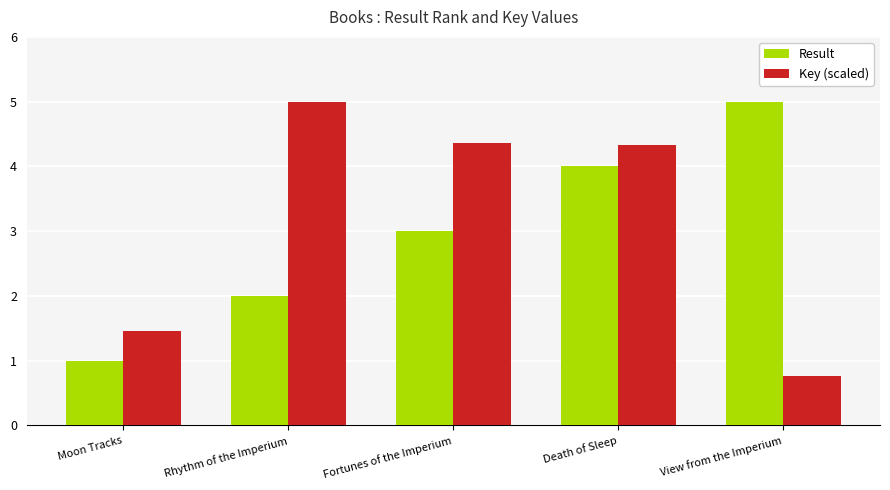

Is the value of Key (scaled) at Moon Tracks greater than the value of Result at Fortunes of the Imperium?

No